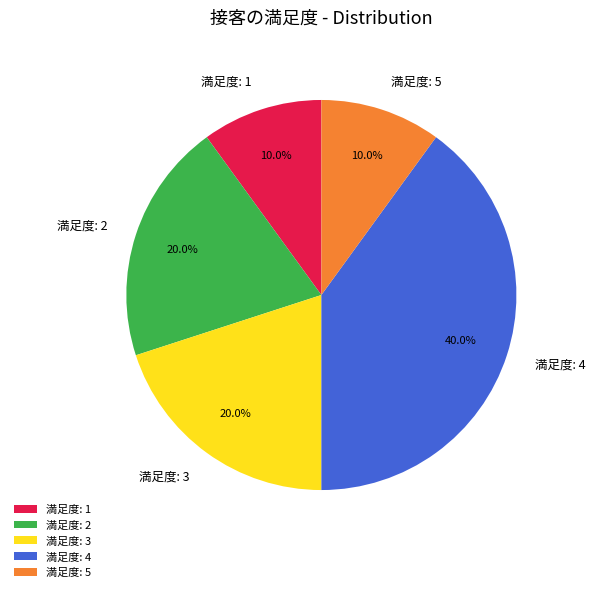

Which category has the biggest portion of the pie?

満足度: 4